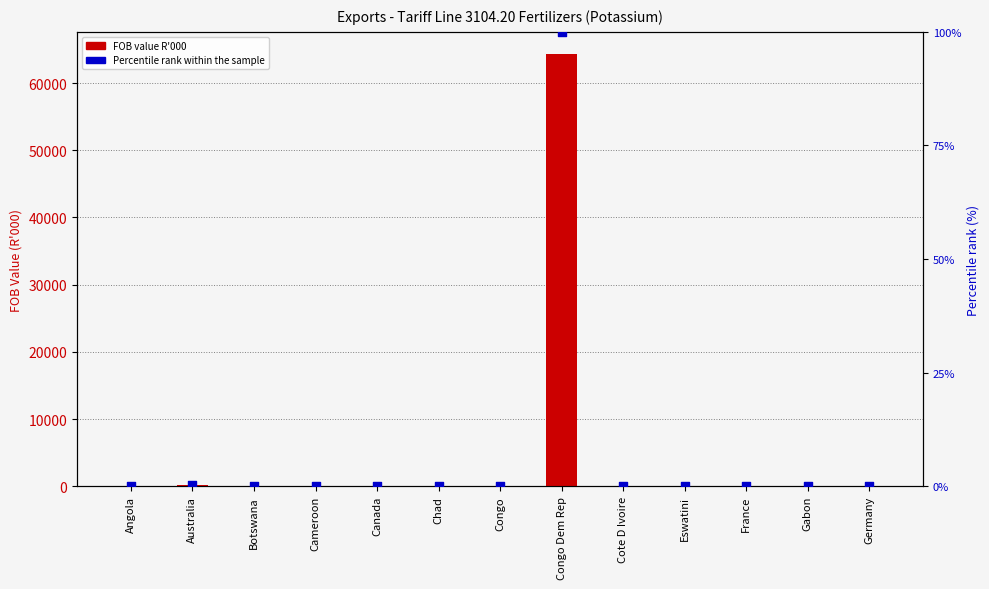

Is the value of Percentile rank within the sample at Congo greater than the value of FOB value R'000 at Cameroon?

Yes